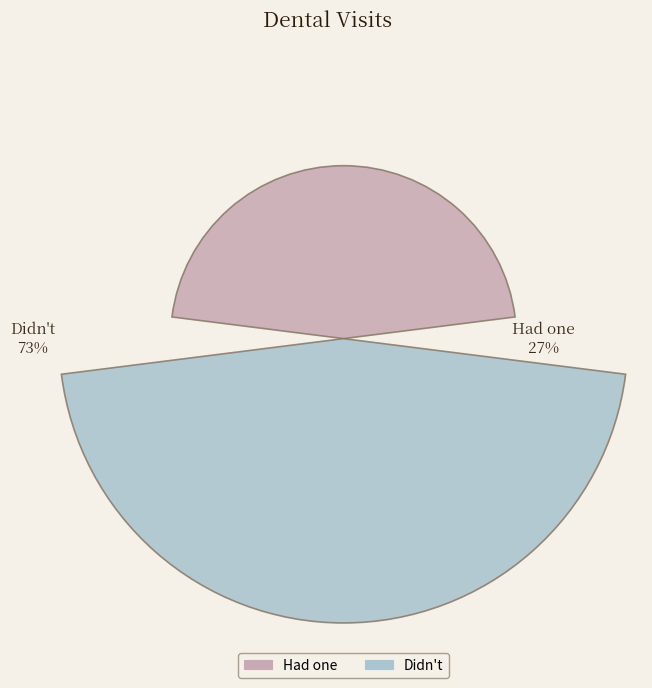

What are all the series names shown in the legend?

Had one, Didn't